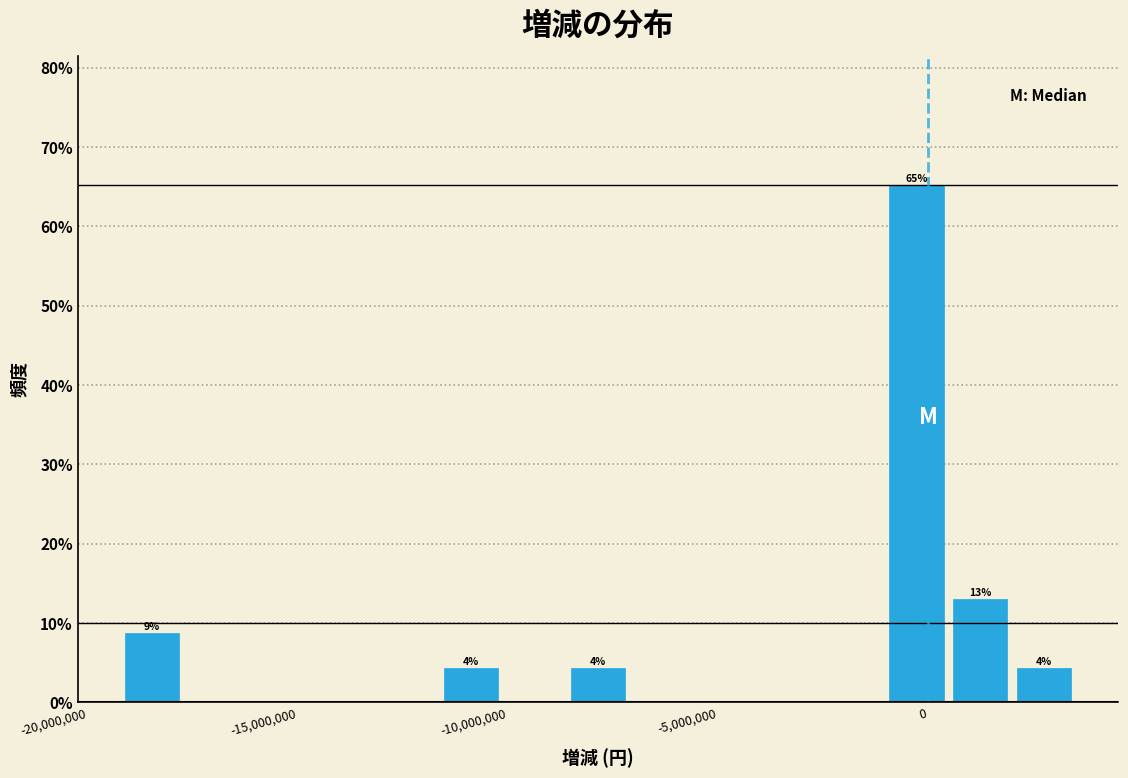

Around what value on the x-axis is the tallest bar? Give the approximate position of its centre, as read against the axis.

-500000